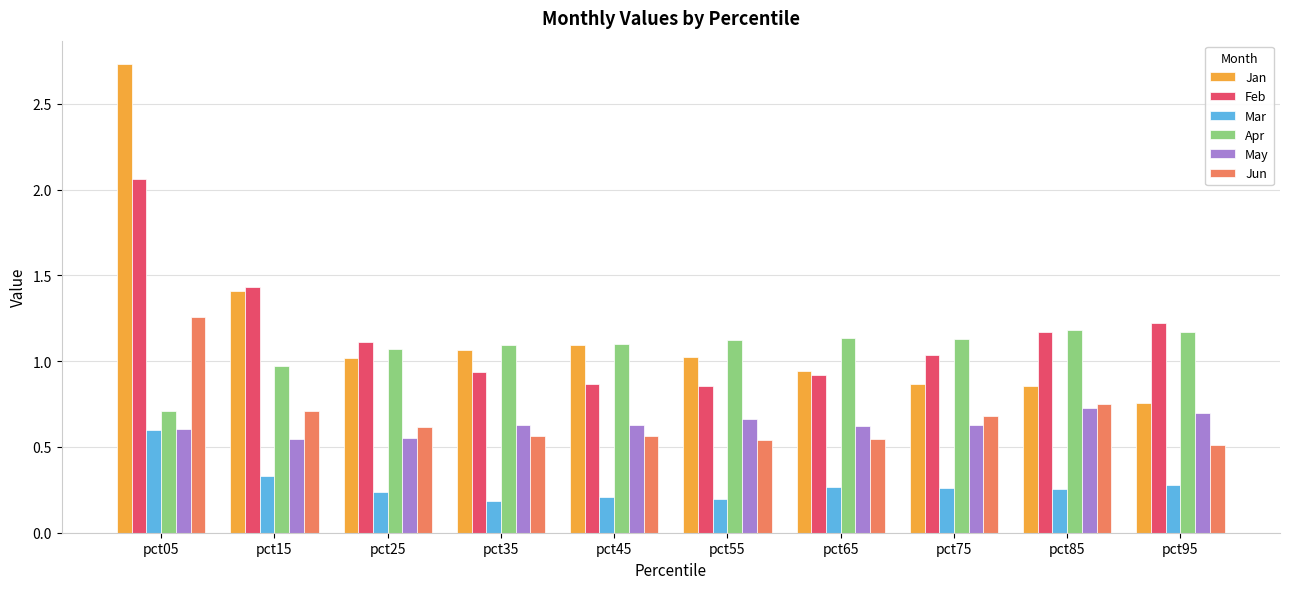

How many bars are there in total?

60